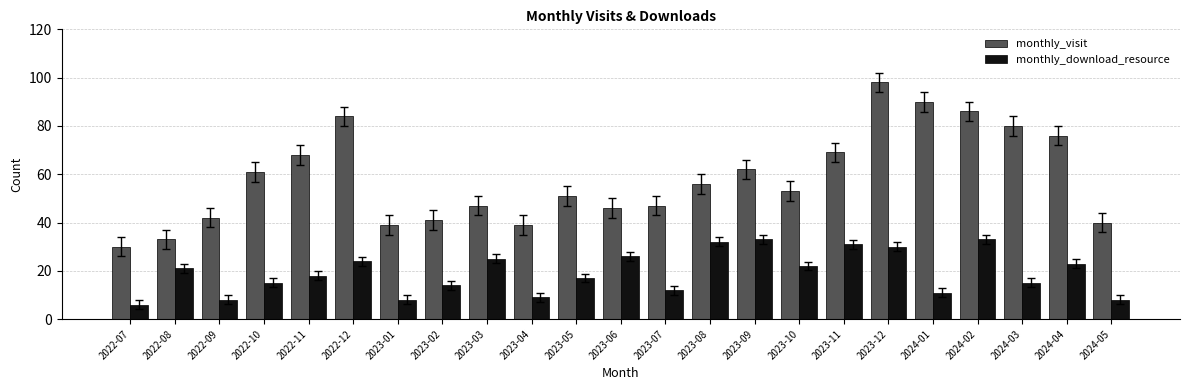

At 2023-07, list the series in order from largest to smallest.

monthly_visit, monthly_download_resource